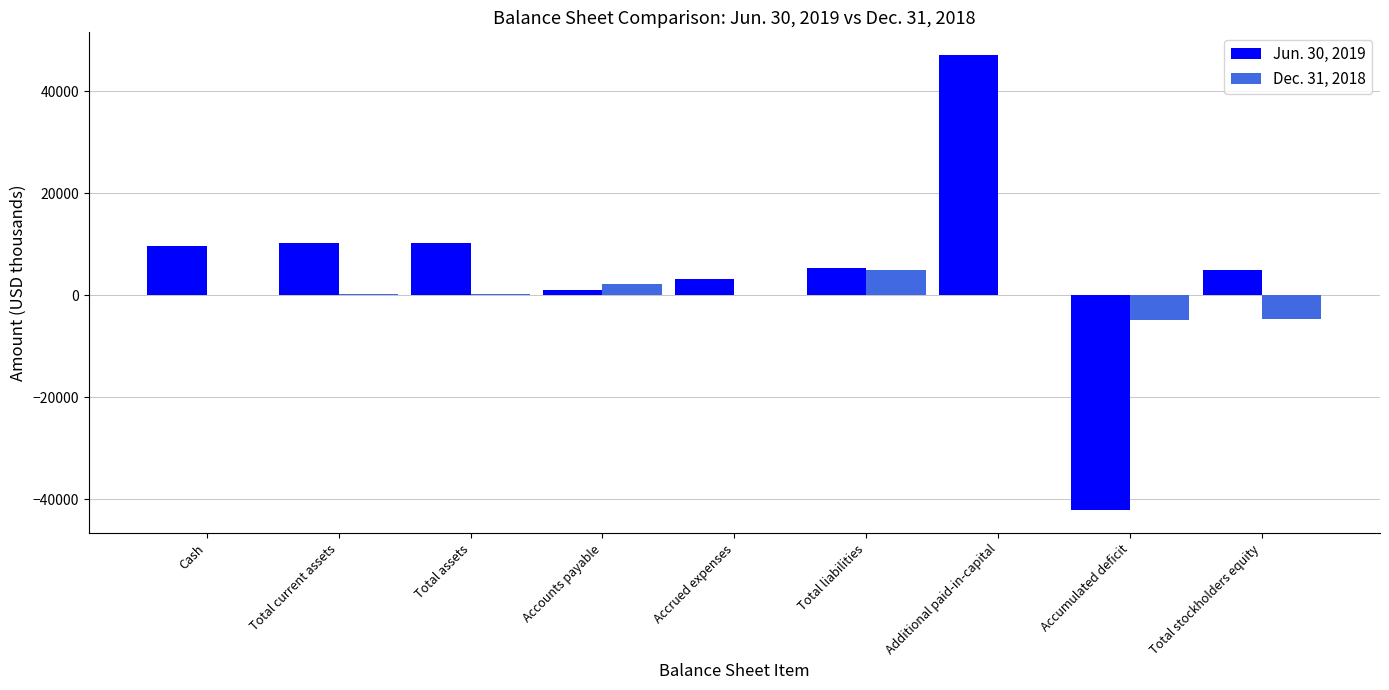

Which series has the largest total across all categories?

Jun. 30, 2019